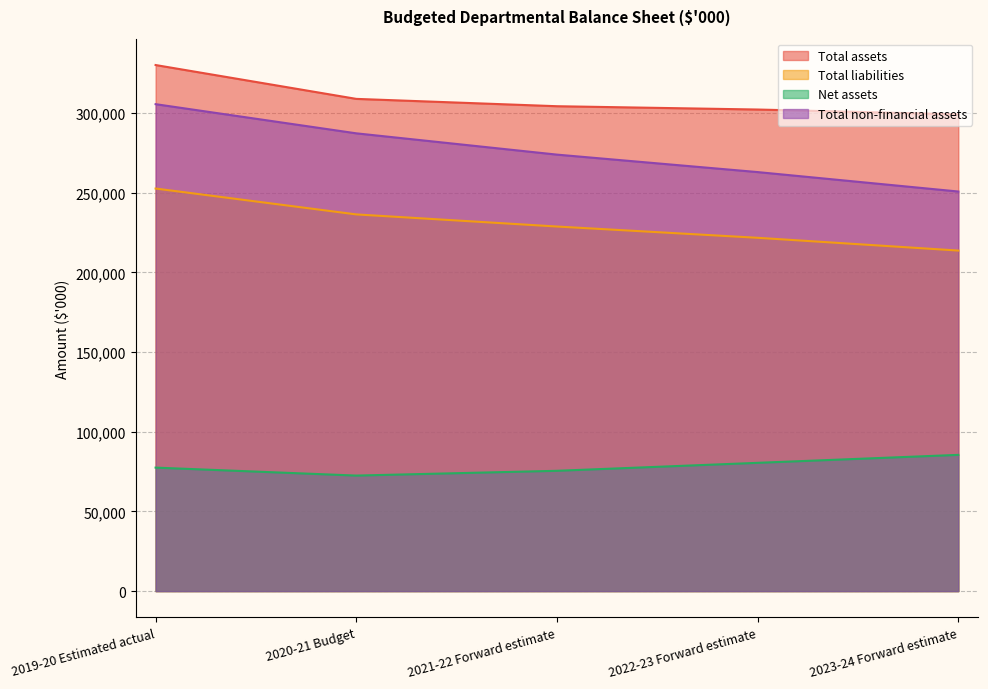

What is the approximate value of Total assets at 2021-22 Forward estimate?

304366